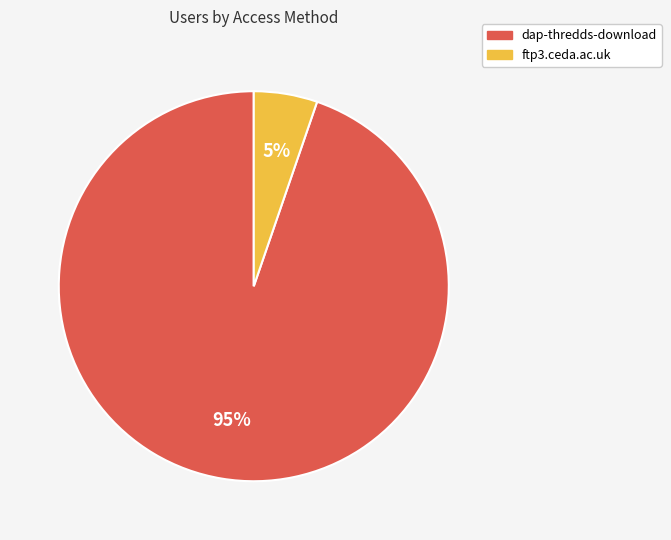

Which category has the smallest portion of the pie?

ftp3.ceda.ac.uk